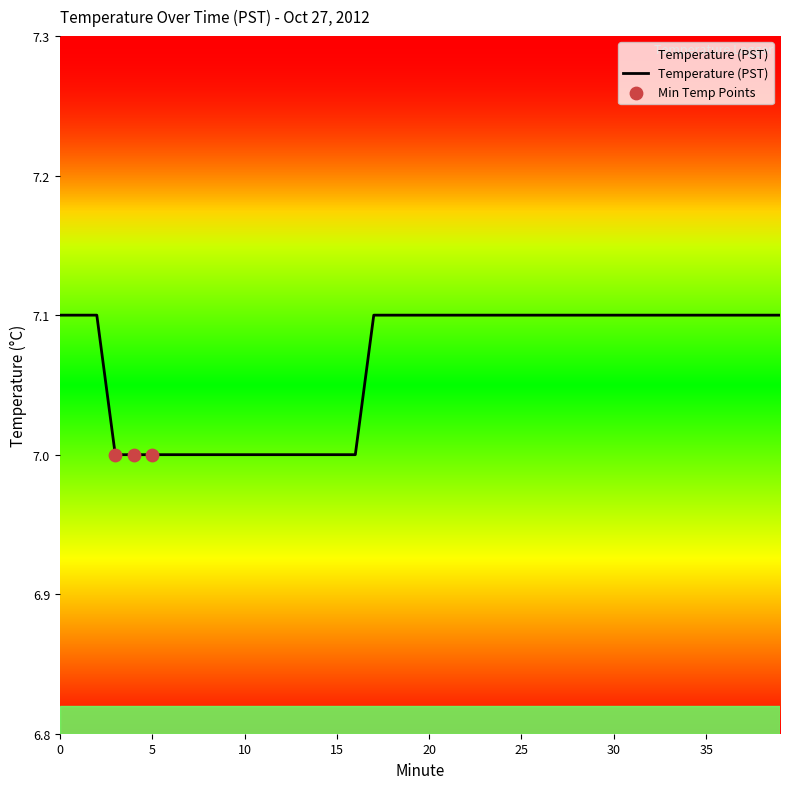

What is the maximum value shown in the chart?

7.1